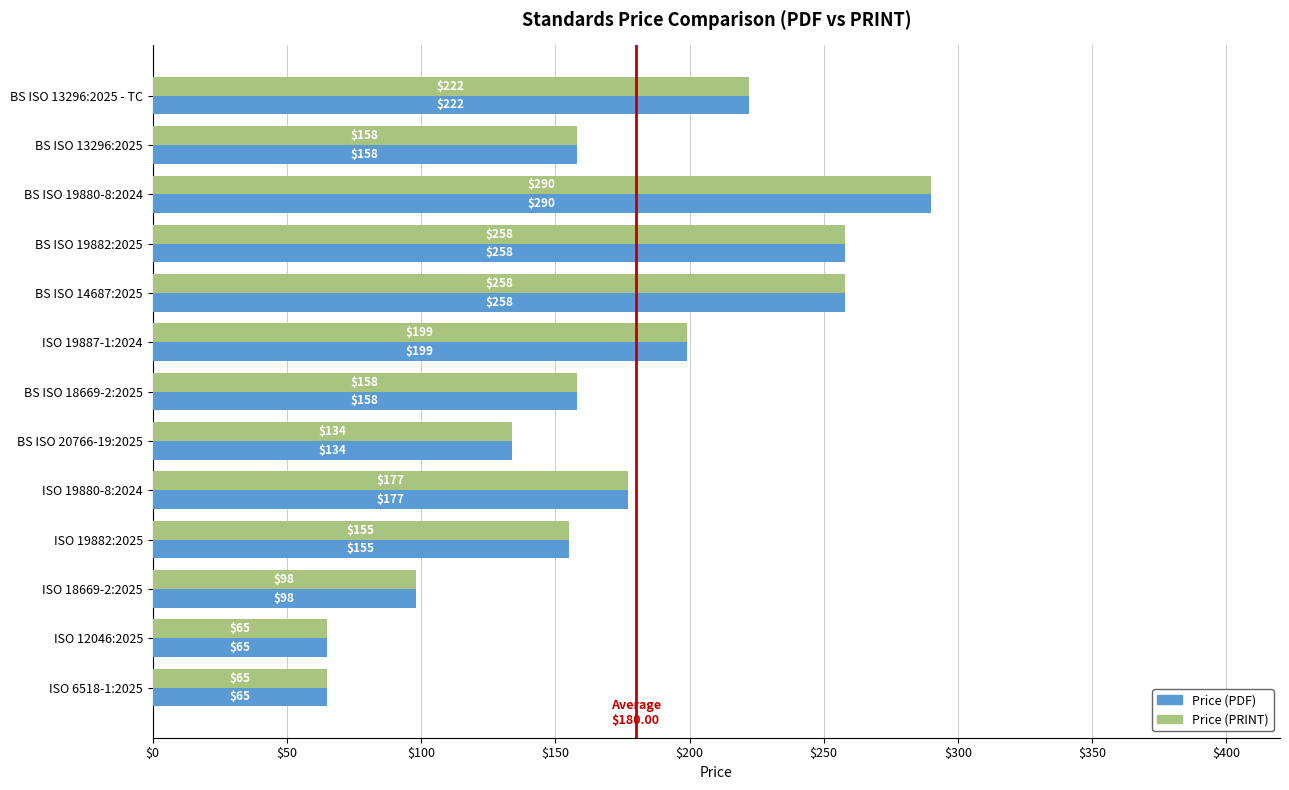

The value of Price (PDF) at ISO 19880-8:2024 is 314. True or false?

False